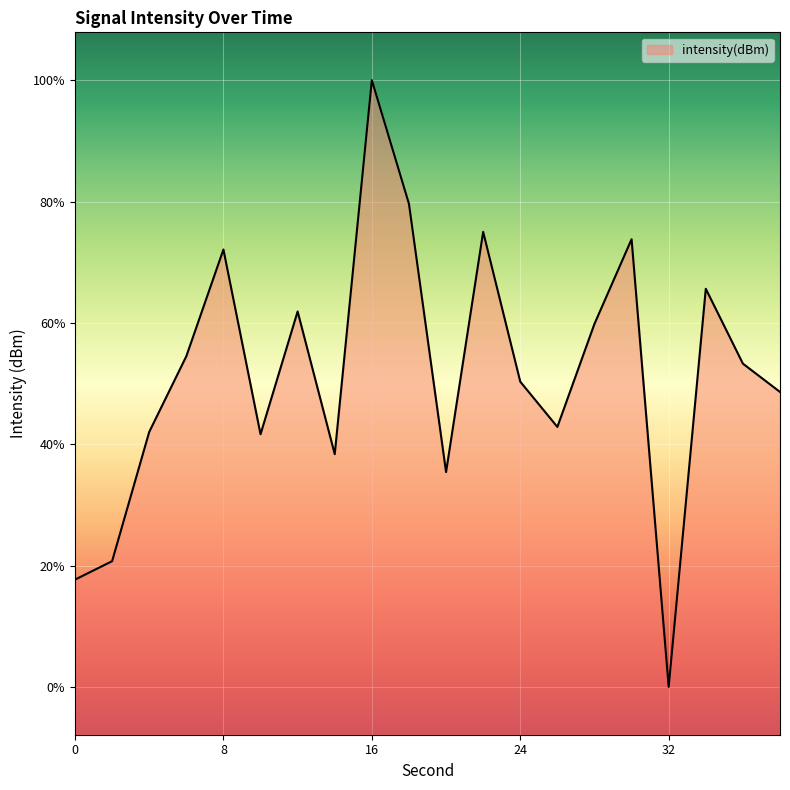

What is the smallest value displayed?

-143.1